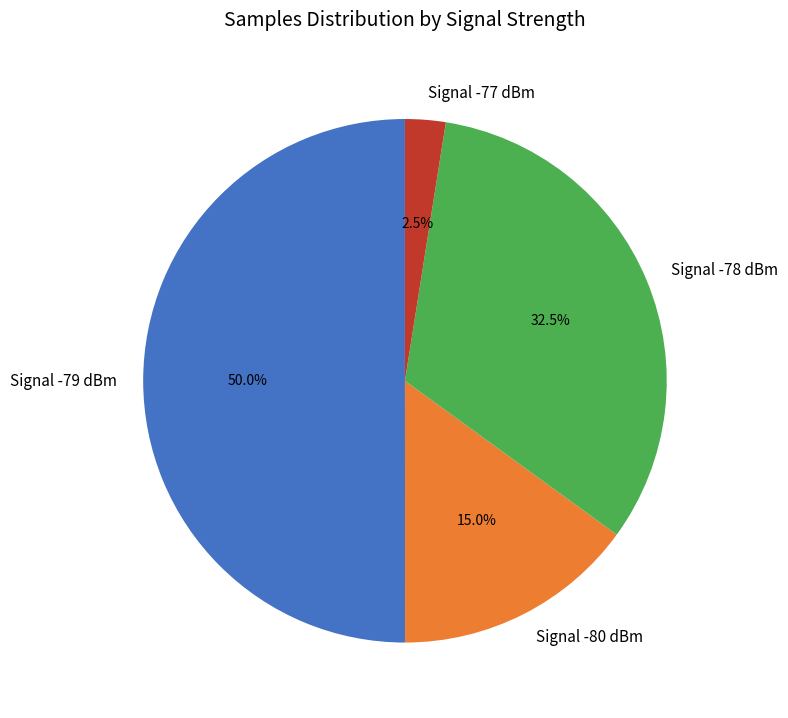

Which category has the biggest portion of the pie?

Signal -79 dBm